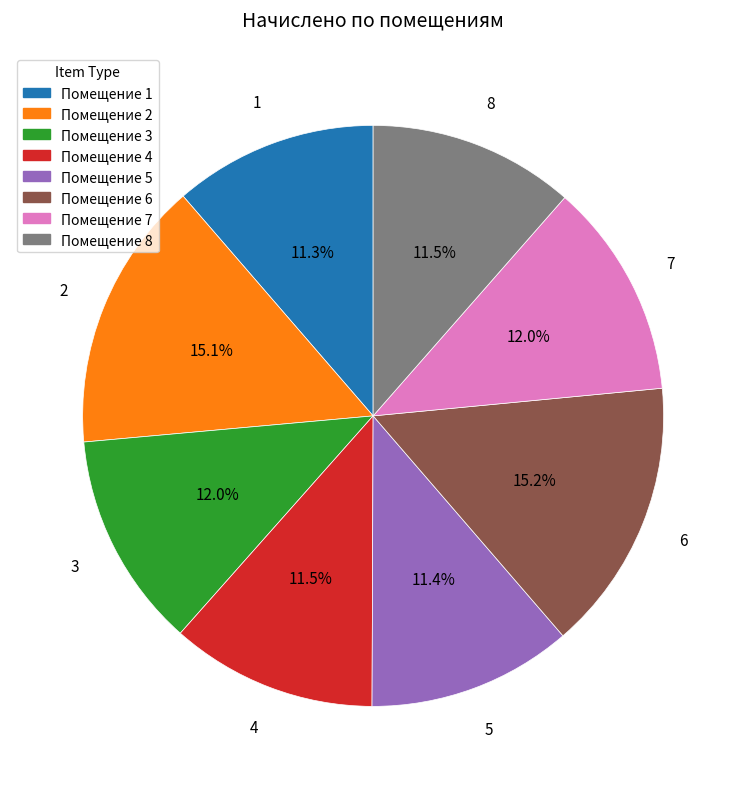

To the nearest percent, what is the combined percentage of 5 and 2?

26%